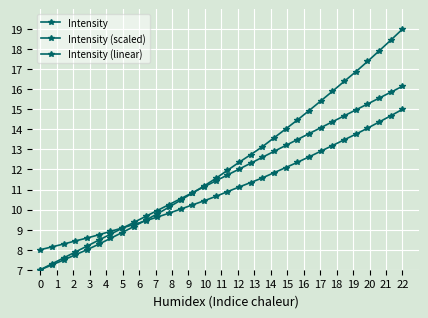

How many intersections are there between Intensity and Intensity (scaled)?

1